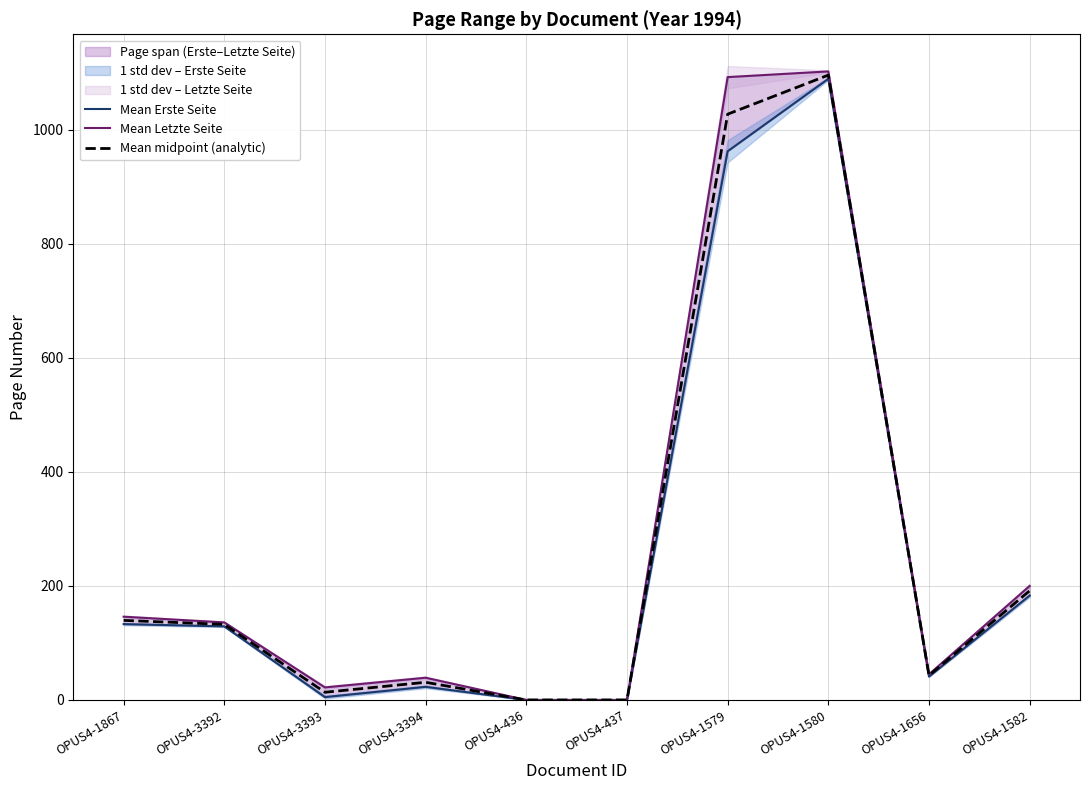

At which category does the chart reach its minimum across all series?

OPUS4-436